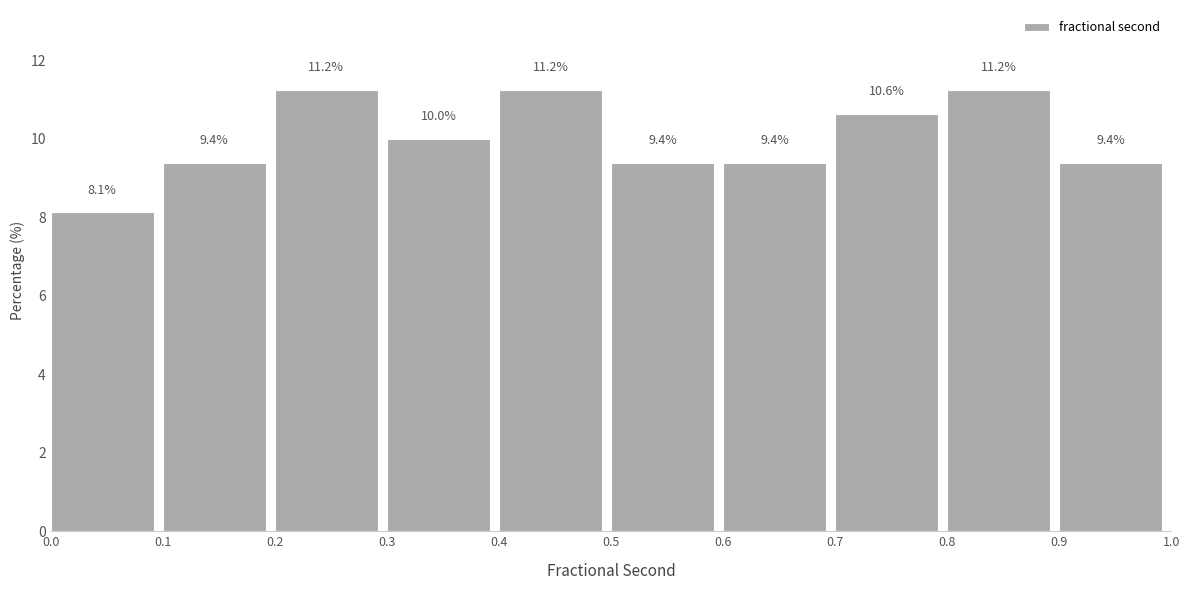

What is the height of the bar covering 0.7 to 0.8 on the x-axis?

10.6